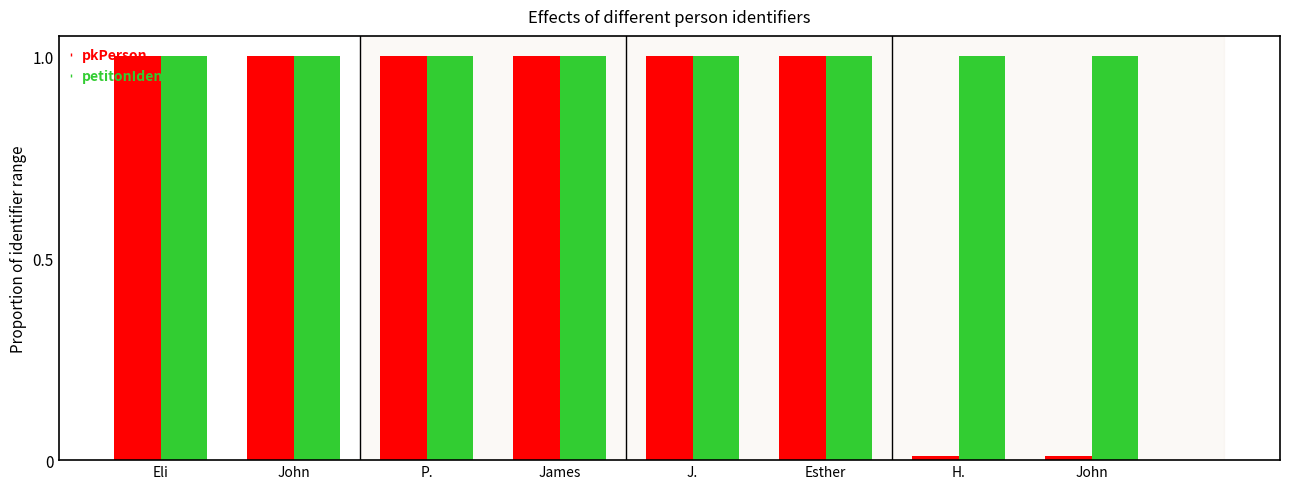

Rank the series at John from highest to lowest value.

petitonIdentifier, pkPerson